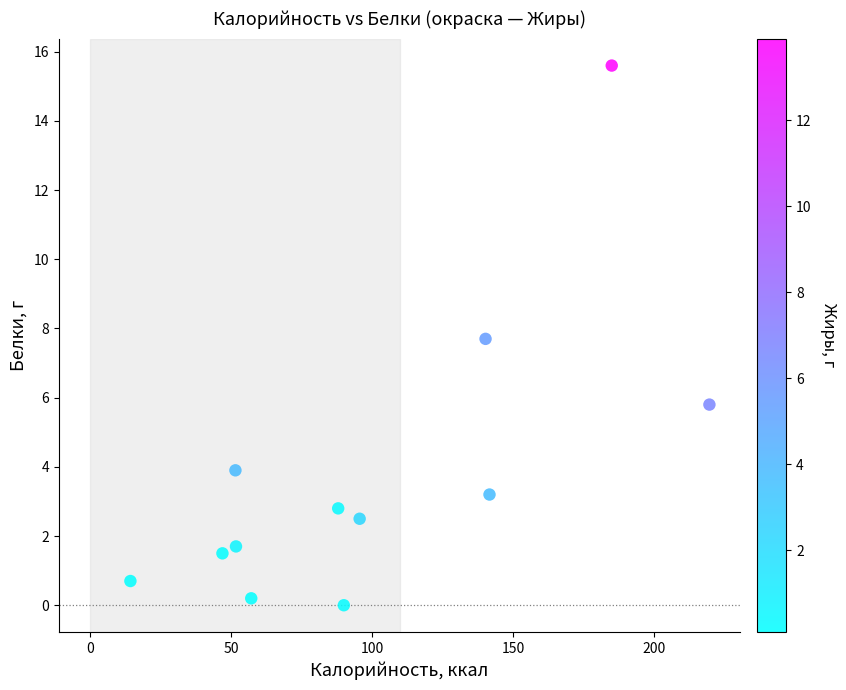

What is the range of X values (max minus min)?

205.1